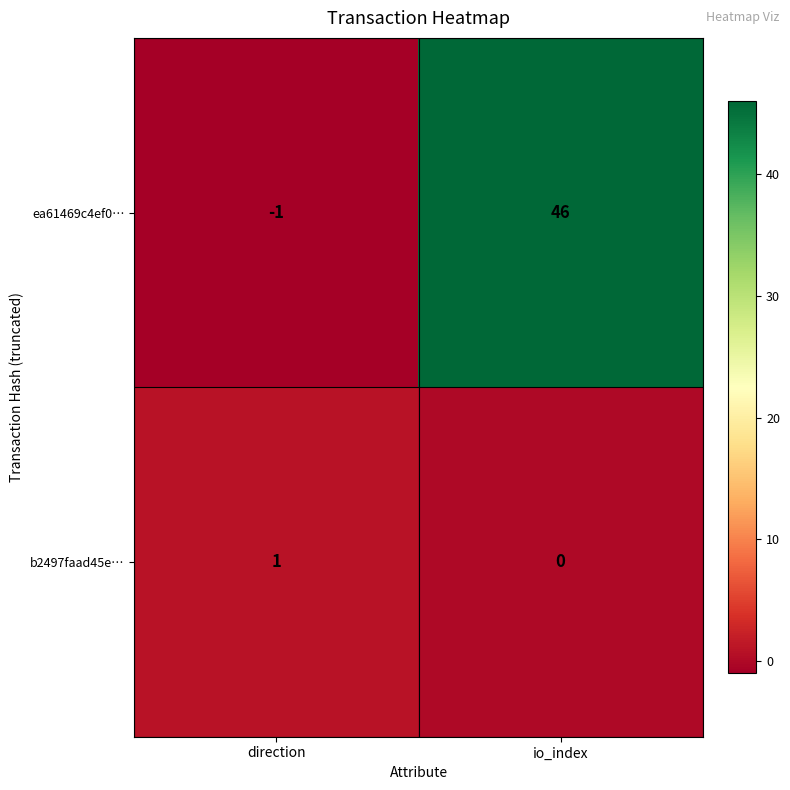

What is the spread (max minus min) of values at direction?

2